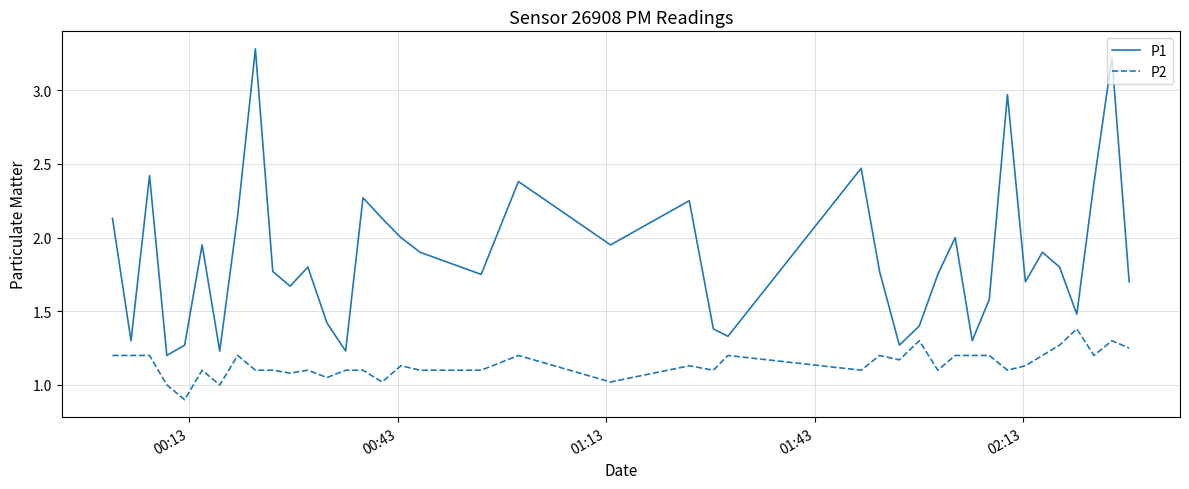

True or false: P1 has more than 0 interior local peaks.

True